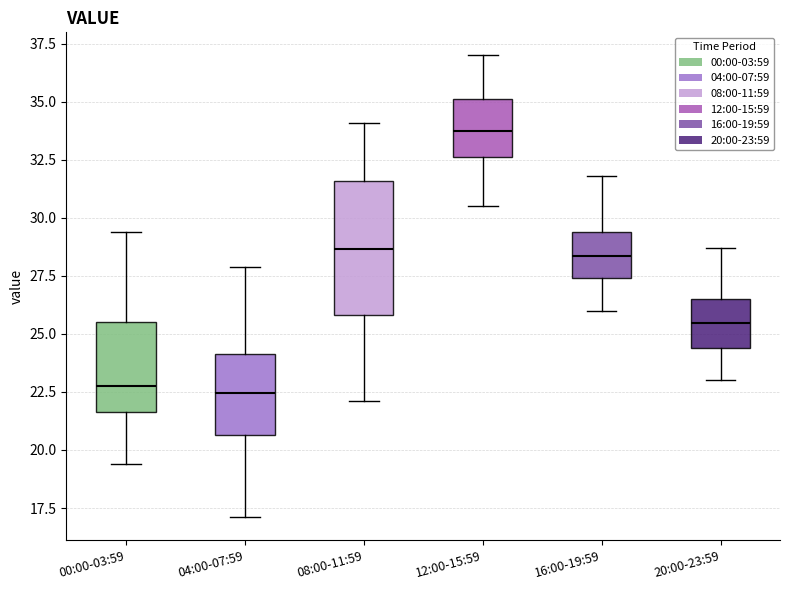

Comparing the boxes themselves (not the whiskers), which one is the tallest?

08:00-11:59